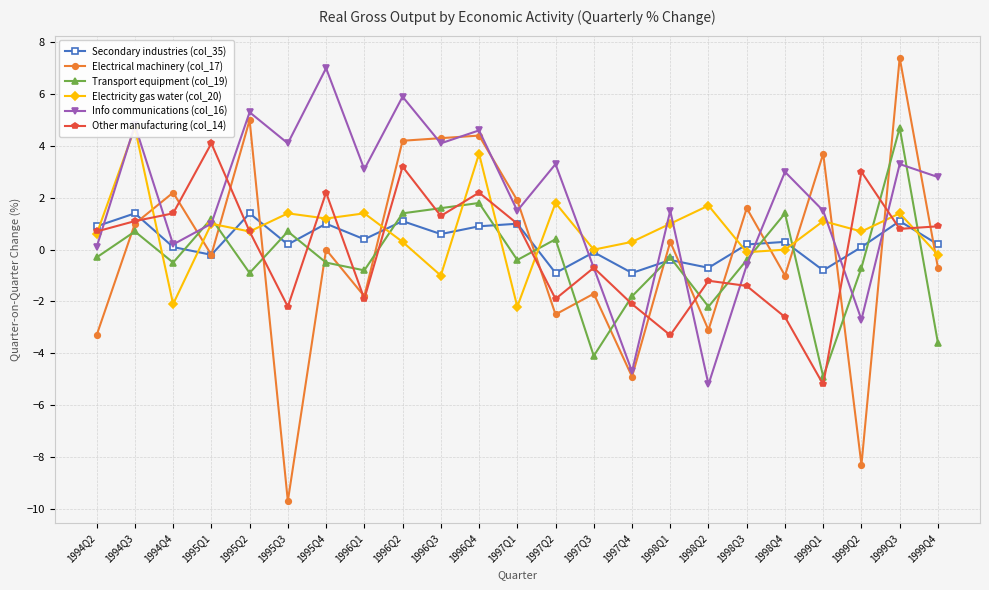

Where is Electrical machinery (col_17) nearest to the value -1?

1998Q4